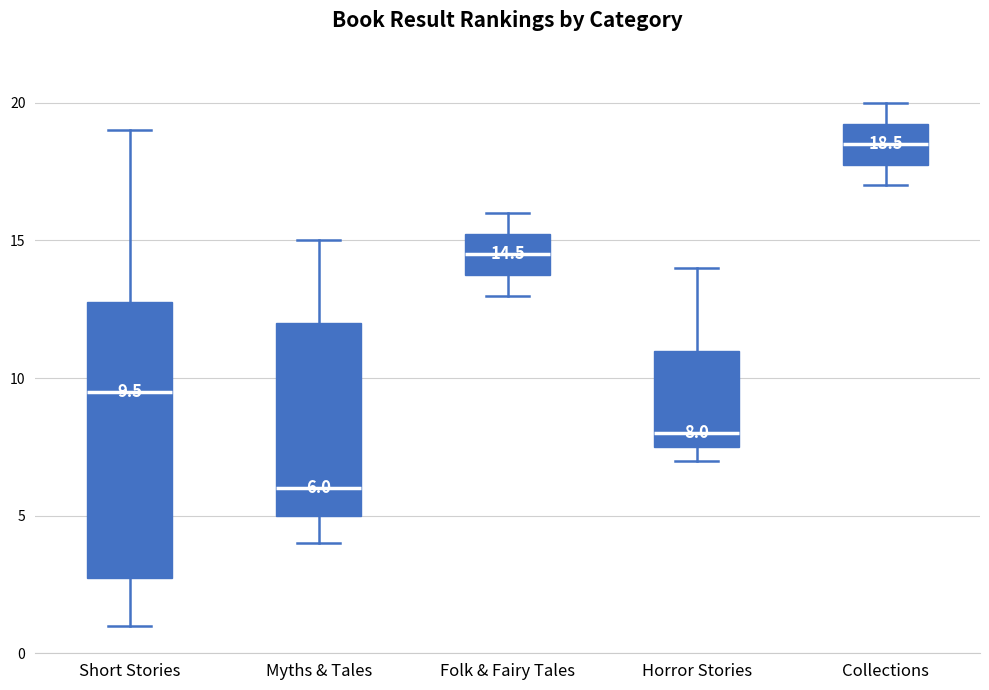

Which box has the highest median line?

Collections